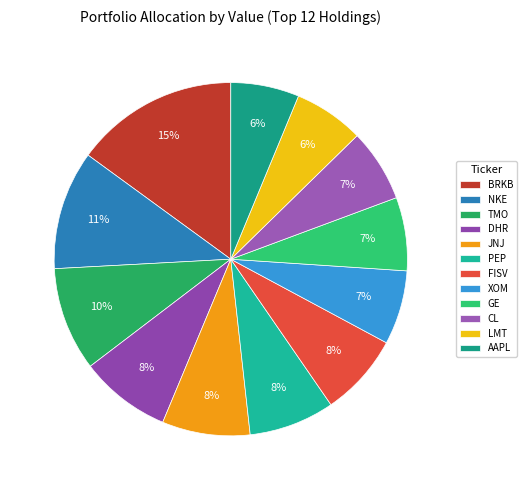

How many slices are in this pie chart?

12